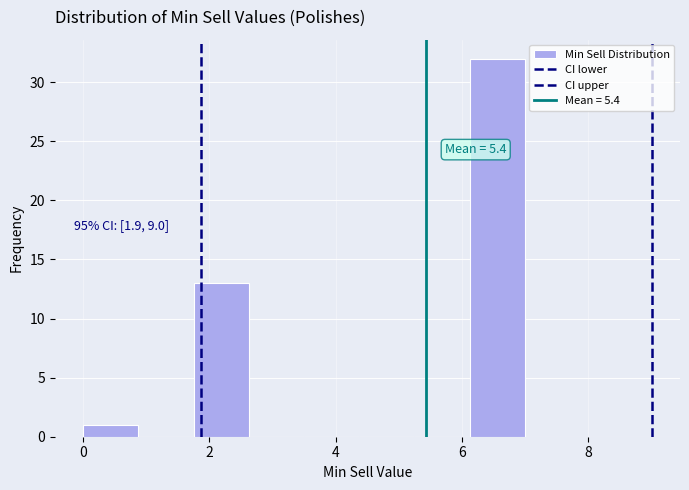

Which range on the x-axis has the tallest bar?

6.2 to 7.0